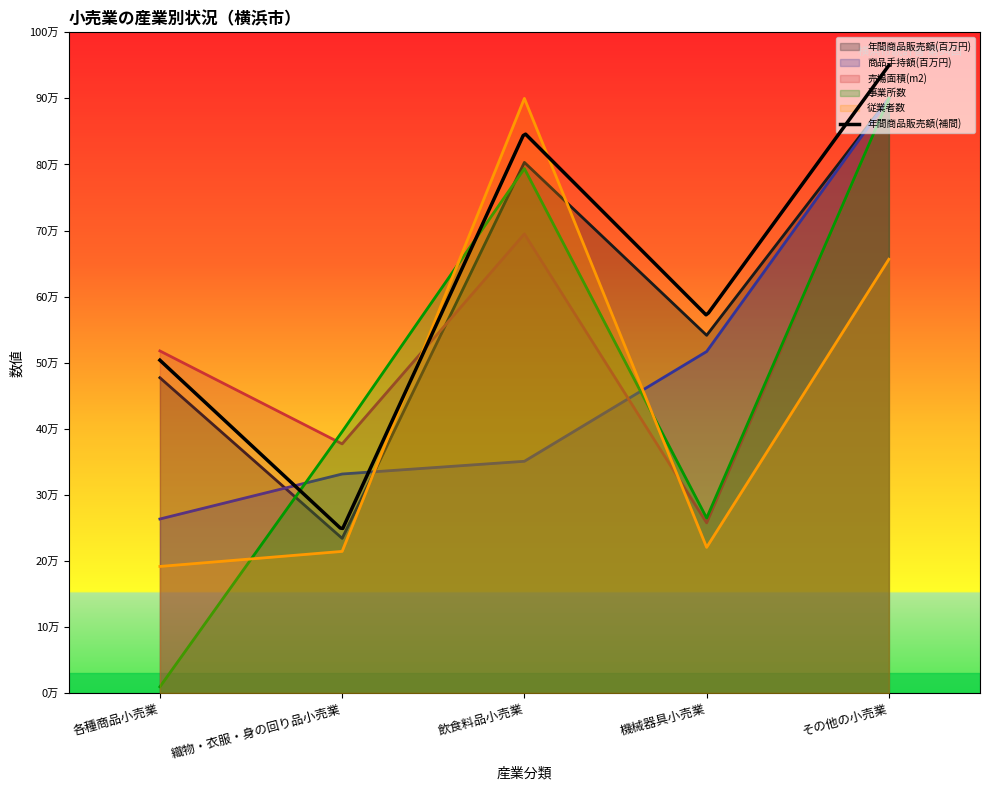

Rank the series at 飲食料品小売業 from lowest to highest value.

商品手持額(百万円), 売場面積(m2), 事業所数, 年間商品販売額(百万円), 従業者数